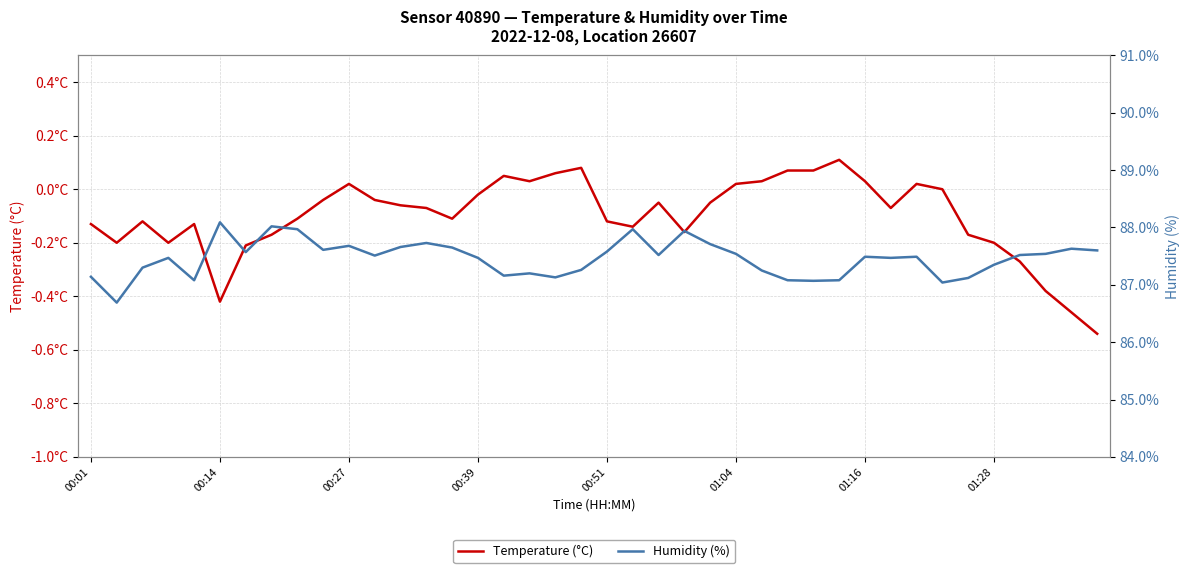

What is the difference between the Humidity (%) values at 26 and 12?

0.4